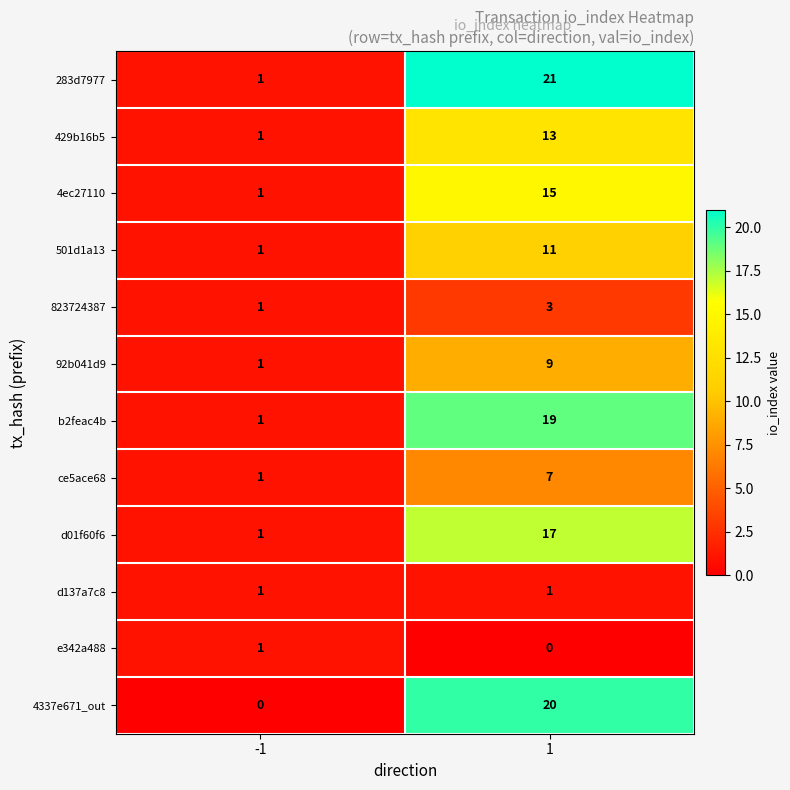

What is the difference between the maximum and minimum values in the 501d1a13 series?

10